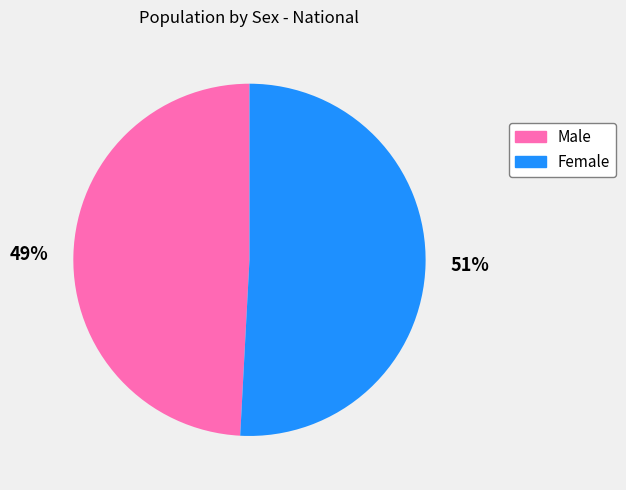

True or false: Female accounts for 45% of the total.

False